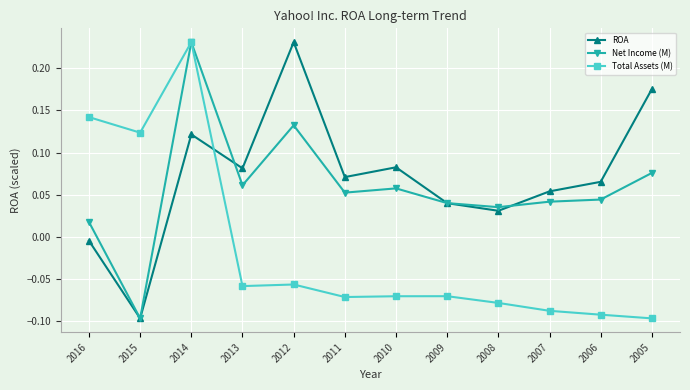

Between which two adjacent categories do ROA and Total Assets (M) first intersect?

2014 and 2013